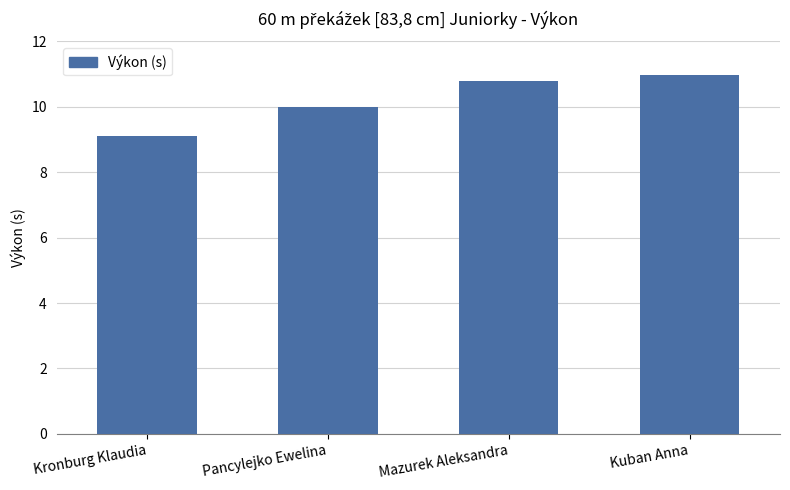

What is the label of the 2nd bar from the left?

Pancylejko Ewelina